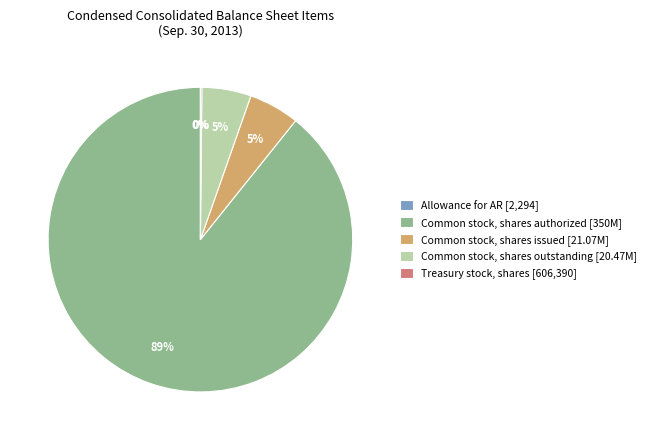

To the nearest percent, what is the average slice percentage?

20%